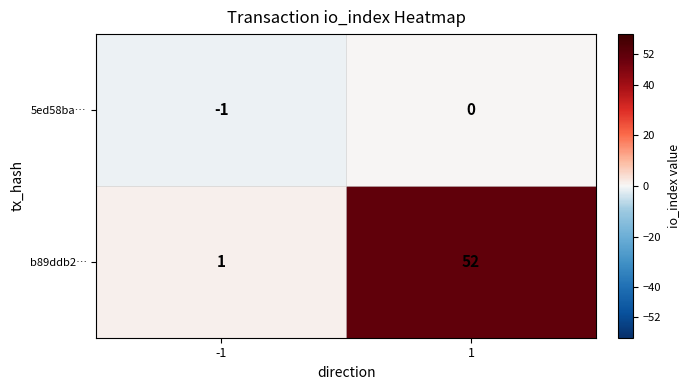

What is the spread (max minus min) of values at -1?

2